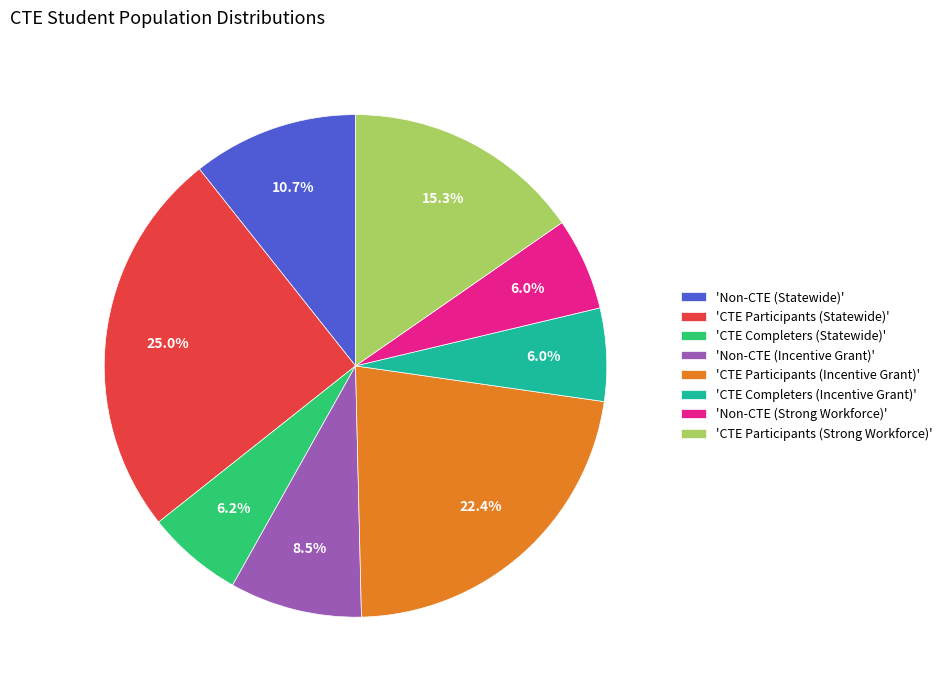

Approximately how many times larger is the value at 'Non-CTE (Strong Workforce)' compared to 'CTE Participants (Incentive Grant)'?

0.3